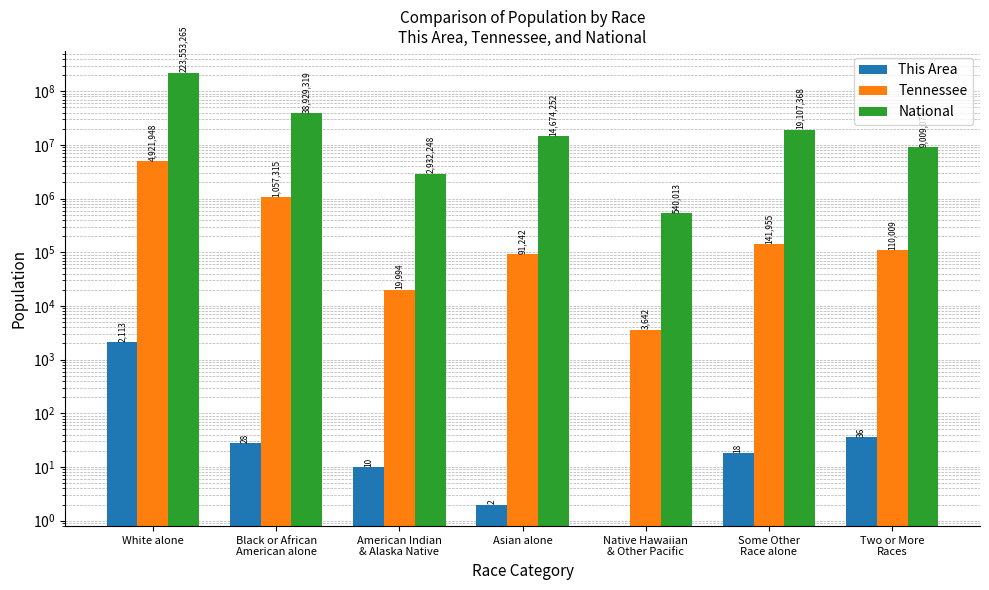

Between Asian alone and Two or More
Races, which series saw the biggest shift?

National